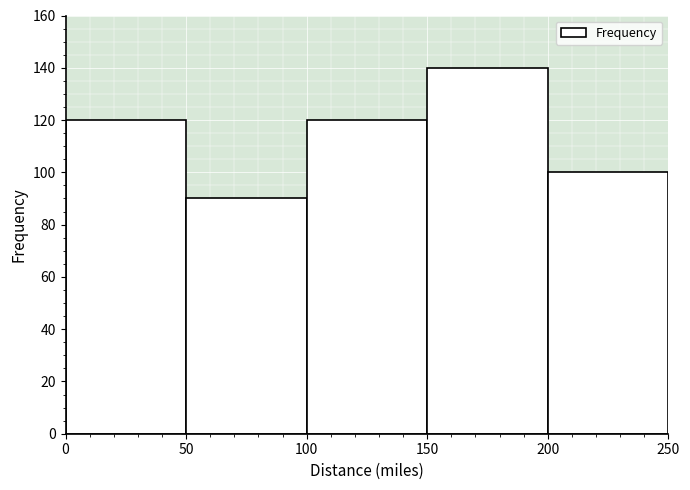

Which range on the x-axis has the tallest bar?

150 to 200